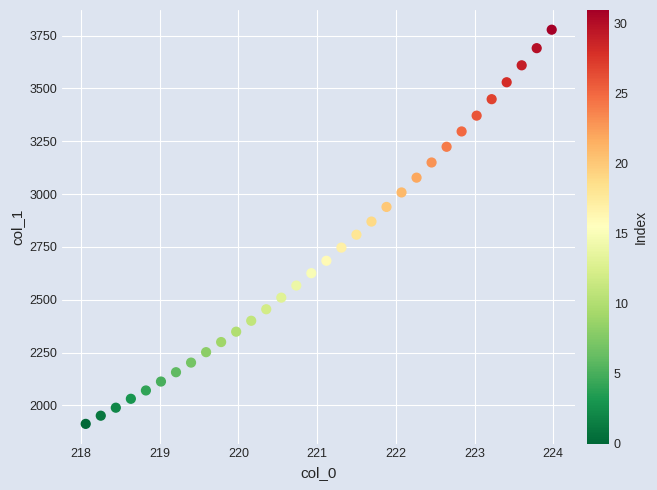

What is the range of X values (max minus min)?

5.9